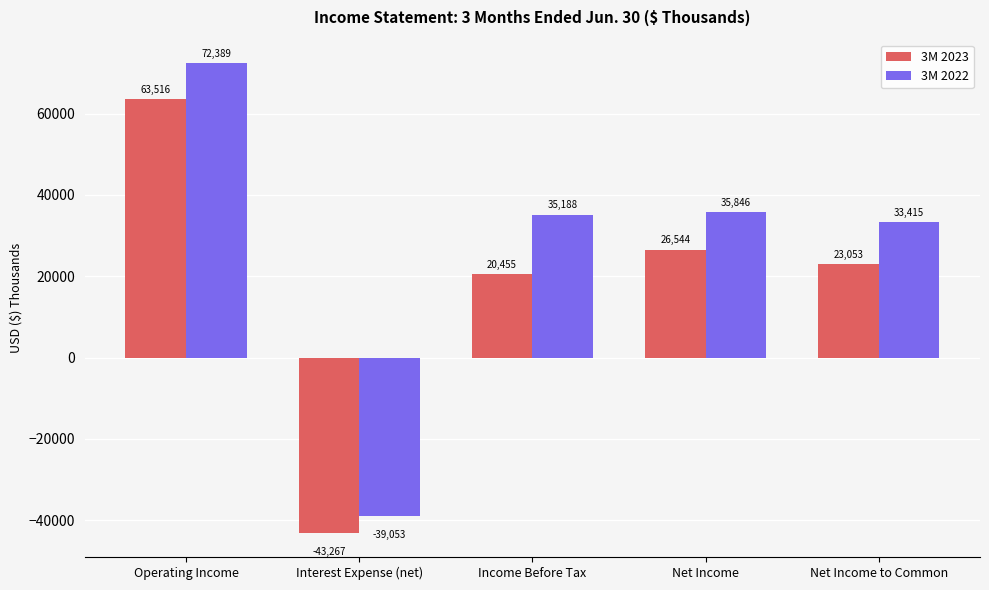

Reading left to right, extract all data points from this chart.

3M 2023: Operating Income=63516	Interest Expense (net)=-43267	Income Before Tax=20455	Net Income=26544	Net Income to Common=23053
3M 2022: Operating Income=72389	Interest Expense (net)=-39053	Income Before Tax=35188	Net Income=35846	Net Income to Common=33415